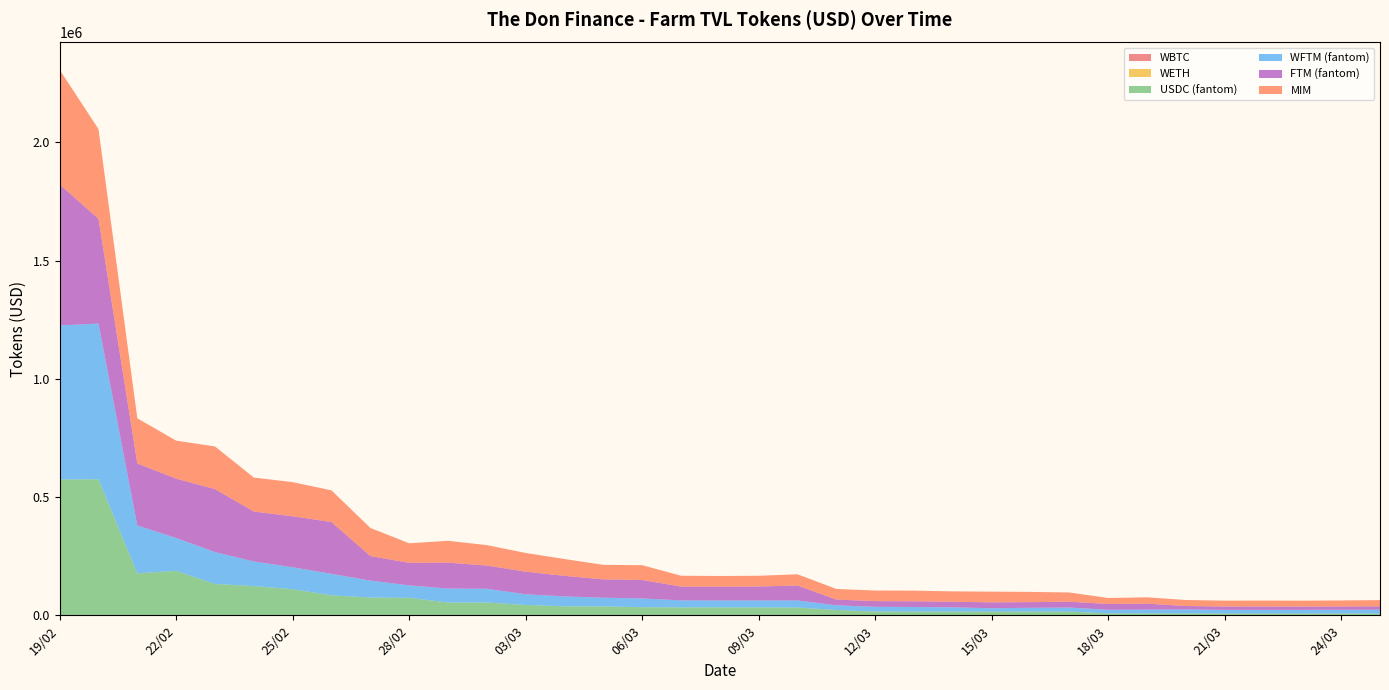

Reading left to right, list all the values displayed in this chart.

WBTC: 0.0	0.0	0.0	0.0	0.0	0.0	0.0	0.0	0.0	0.0	0.0	0.0	0.0	0.0	14.9	11.1	6.8	6.7	7.0	5.7	5.6	5.6	2.7	2.5	2.5	2.2	2.2	2.1	2.0	2.0	1.5	1.5	1.5	1.5	0.6
WETH: 0.0	0.0	0.0	0.0	0.0	0.0	0.0	0.0	0.0	0.0	0.0	0.0	0.0	0.0	175.9	137.5	72.2	62.3	68.4	55.3	55.6	48.3	42.8	31.3	31.3	29.4	26.7	25.6	23.5	23.4	18.0	17.9	17.6	17.5	17.5
USDC (fantom): 574385.0	575230.3	177375.7	187981.8	132376.5	123634.6	110105.0	84597.4	75110.6	73898.7	54166.3	54155.7	43711.0	37798.7	37544.0	33951.5	33369.1	33362.9	33341.1	32620.6	22523.9	15550.0	15531.7	15546.1	15490.5	15542.8	15556.8	8102.8	8067.1	7968.1	7567.0	7561.9	7568.6	7560.3	7562.4
WFTM (fantom): 651689.6	658178.7	202495.3	138754.4	134866.9	103979.4	92856.1	90620.8	71536.6	52550.9	58844.6	57834.5	45148.9	41990.7	36618.0	37090.0	29522.0	29315.2	29312.2	29968.9	19664.4	19987.0	19453.1	17949.5	14436.2	16181.2	16981.4	15123.8	15841.5	16485.5	15227.6	15349.4	15349.8	15712.3	15954.0
FTM (fantom): 596197.7	443695.6	262493.7	251225.7	266316.1	211314.0	215813.9	219327.3	103881.2	95675.8	109710.9	98338.2	95735.0	86962.6	77582.6	78185.4	58565.6	58373.7	59025.9	63403.7	24302.1	24343.1	24335.3	23673.7	24788.6	23928.9	24911.1	24710.4	25268.1	14657.8	14385.3	14308.6	13932.4	14049.0	14438.8
MIM: 484959.9	379177.5	190782.4	160781.7	180433.0	143555.0	144327.4	133781.3	118953.4	82303.4	92289.1	86405.9	78974.4	71144.6	61312.4	62467.1	45702.5	45090.4	45361.1	47336.1	44835.2	44728.4	44861.1	43893.0	45218.6	43220.3	38899.0	25207.0	26743.0	25418.4	24697.2	25004.1	24981.6	25338.8	26105.8